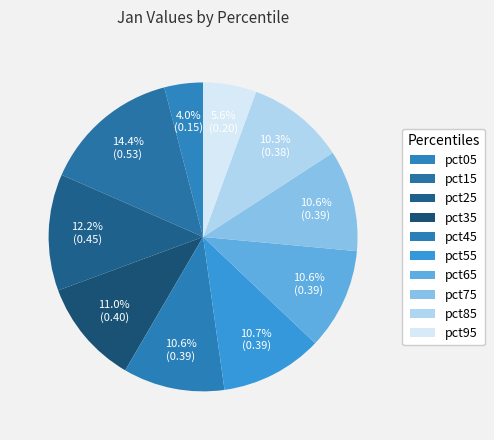

To the nearest percent, what is the combined percentage of pct25 and pct95?

18%